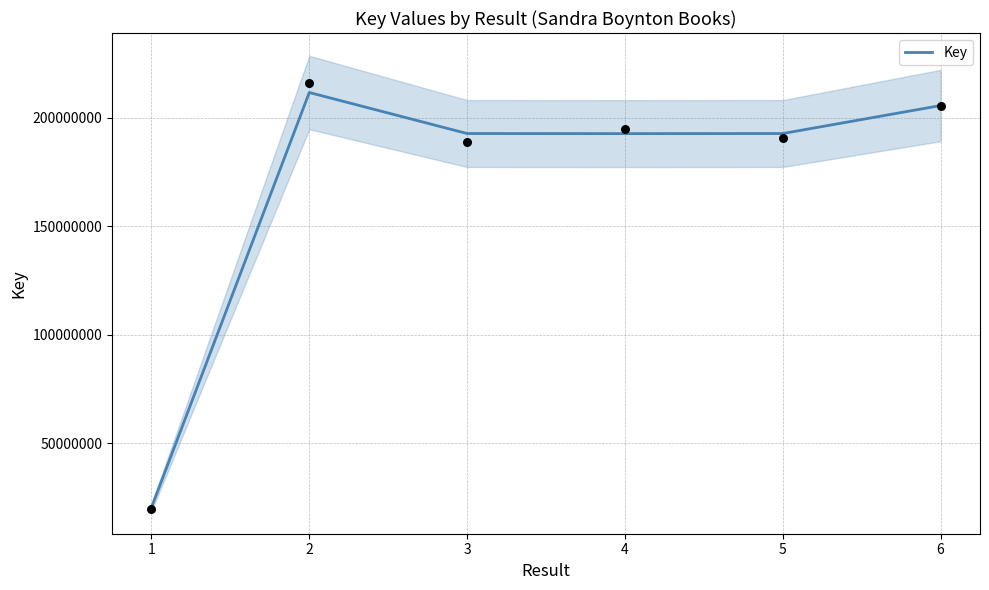

What is the change in value from 1 to 6?

+185324029